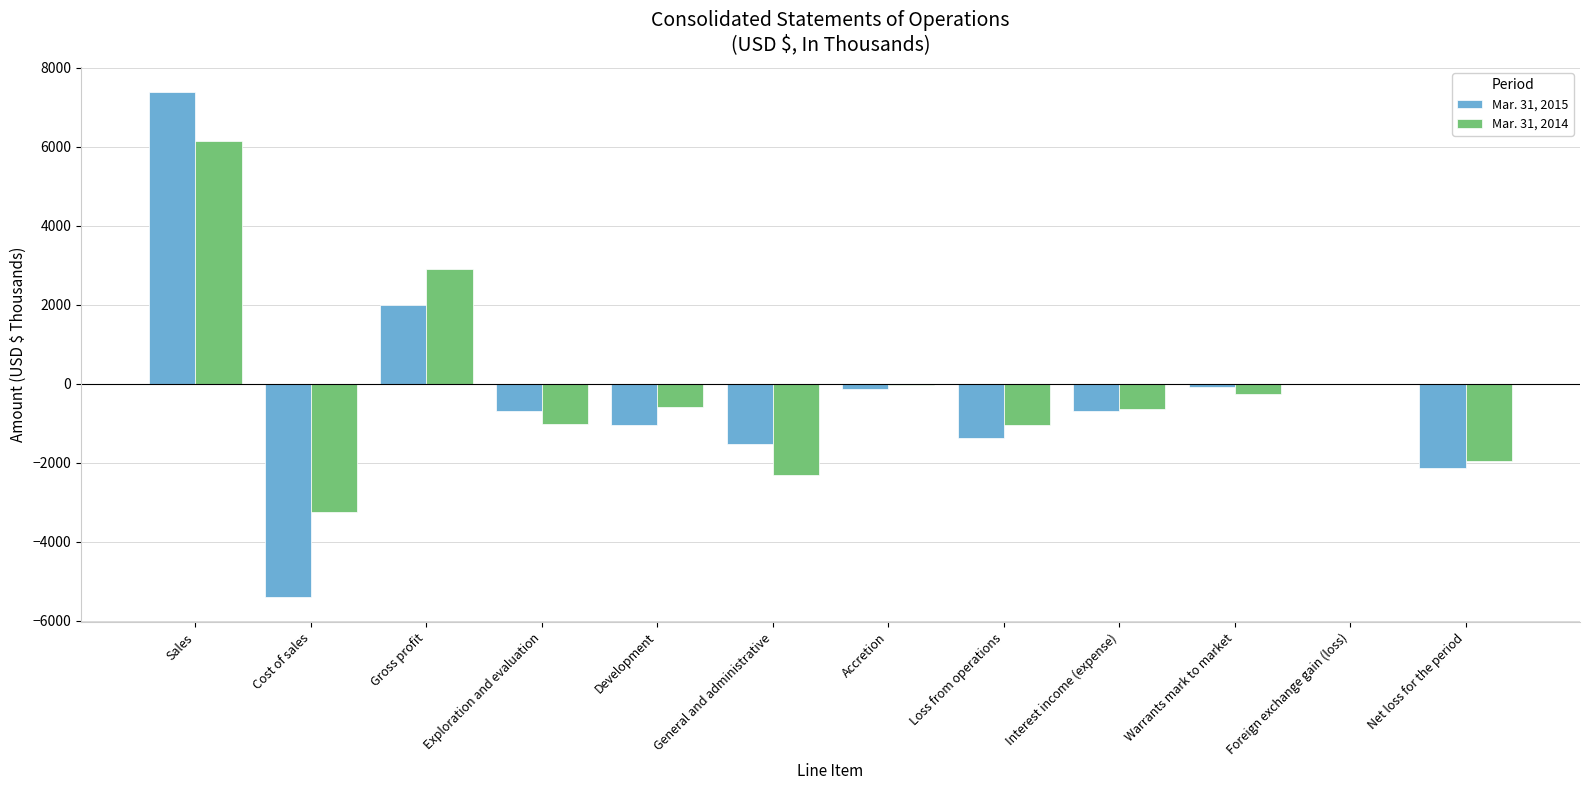

Where does the Mar. 31, 2015 series first go above -685?

Sales